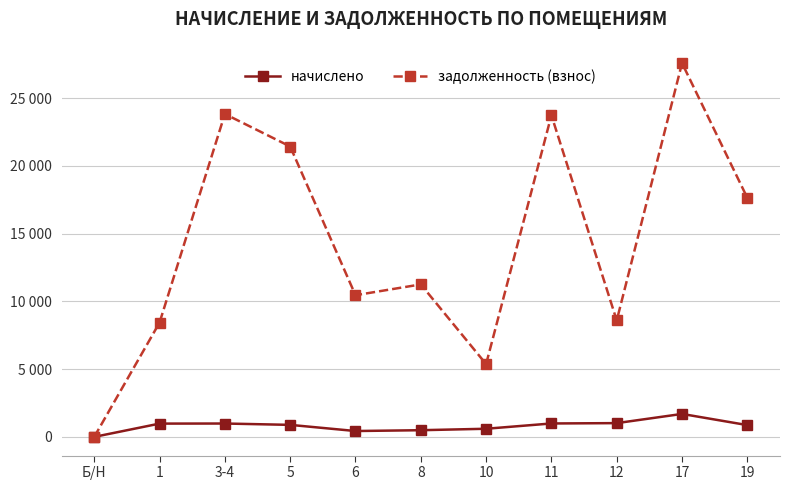

At which category is the sum across all series the highest?

17